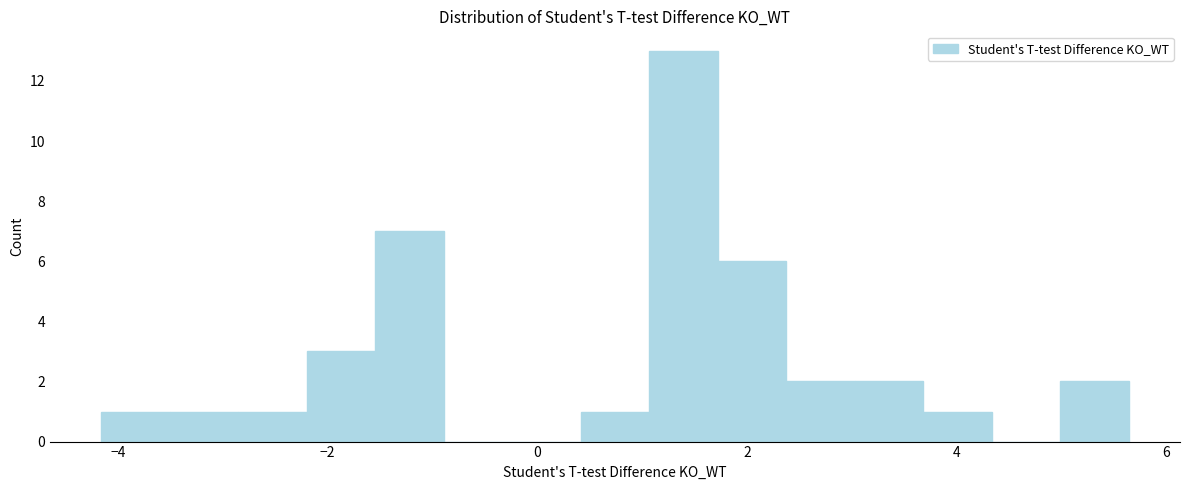

Around what value on the x-axis is the tallest bar? Give the approximate position of its centre, as read against the axis.

1.4